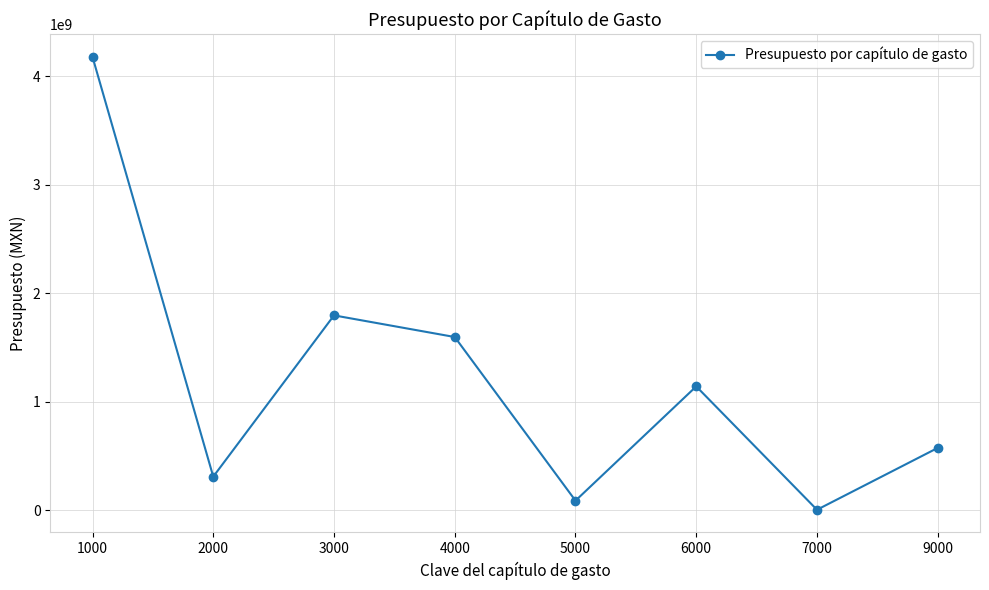

Reading left to right, extract all data points from this chart.

1000=4177946243.9	2000=307865453.0	3000=1794751205.0	4000=1595195681.1	5000=86439739.9	6000=1139920087.2	7000=2575011.2	9000=572796890.1